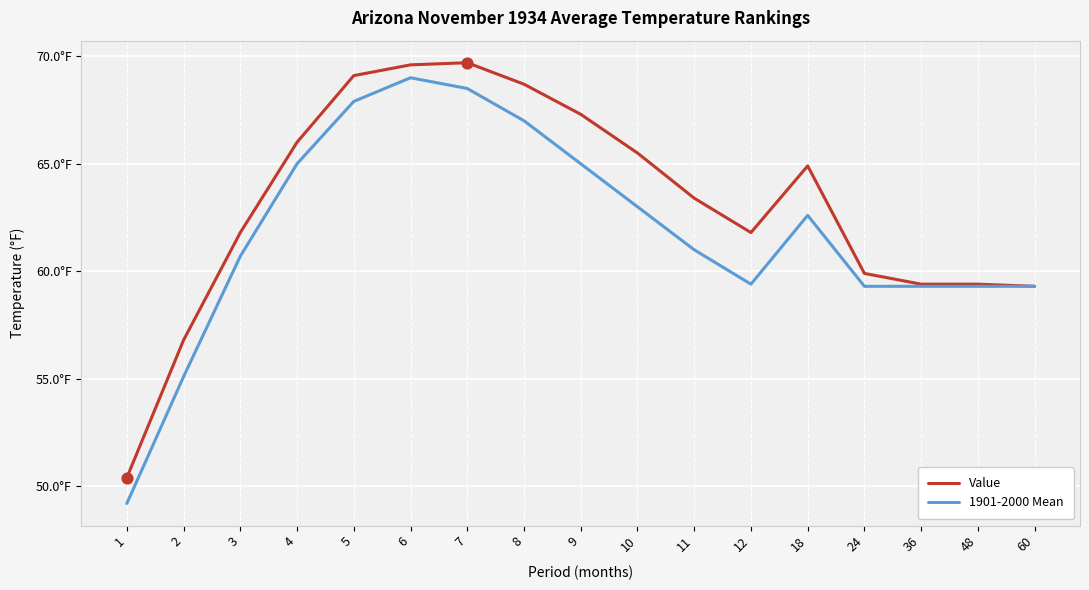

What are all the series names shown in the legend?

Value, 1901-2000 Mean